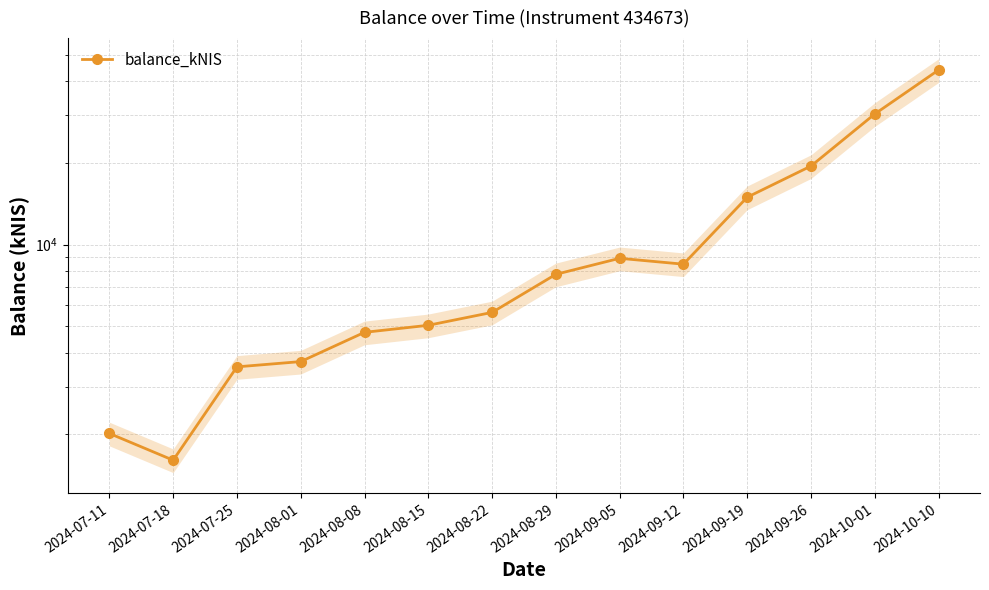

Is it true that the value at 2024-07-18 is 2317.2?

False